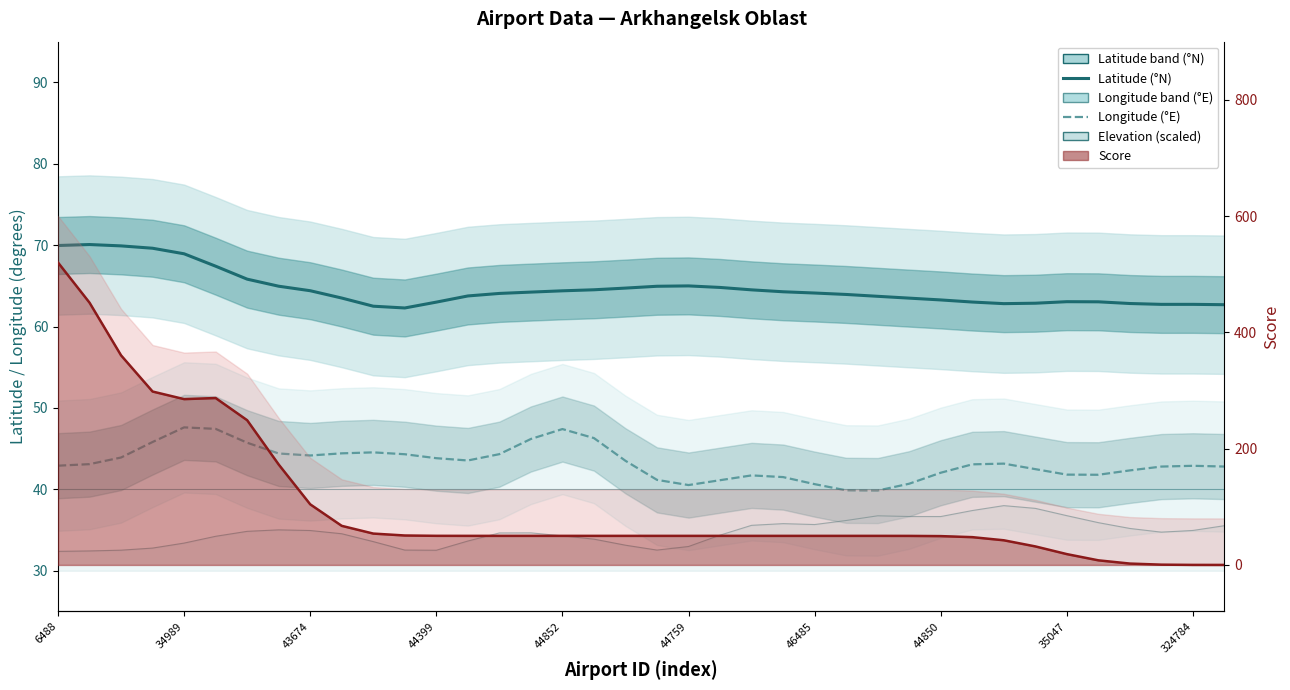

How many lines are shown in the chart?

2